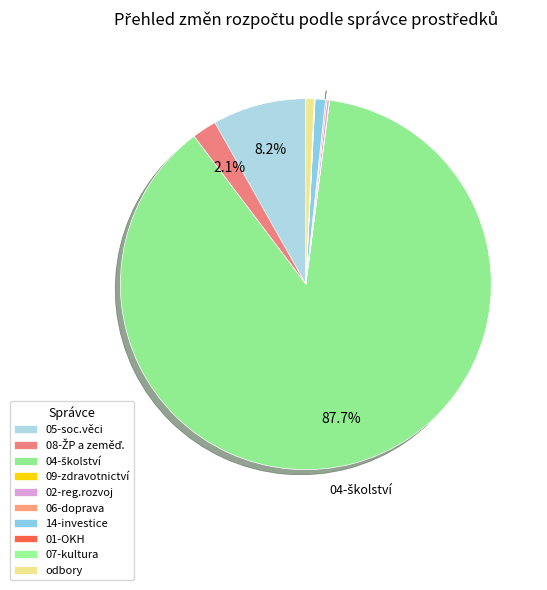

To the nearest percent, what is the average slice percentage?

10%